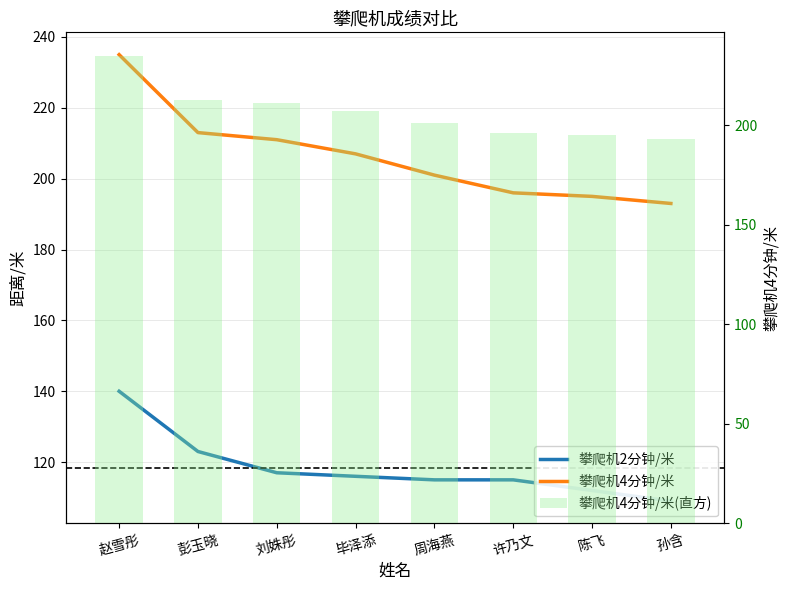

Rank the series at 彭玉晓 from highest to lowest value.

攀爬机4分钟/米, 攀爬机4分钟/米(直方), 攀爬机2分钟/米